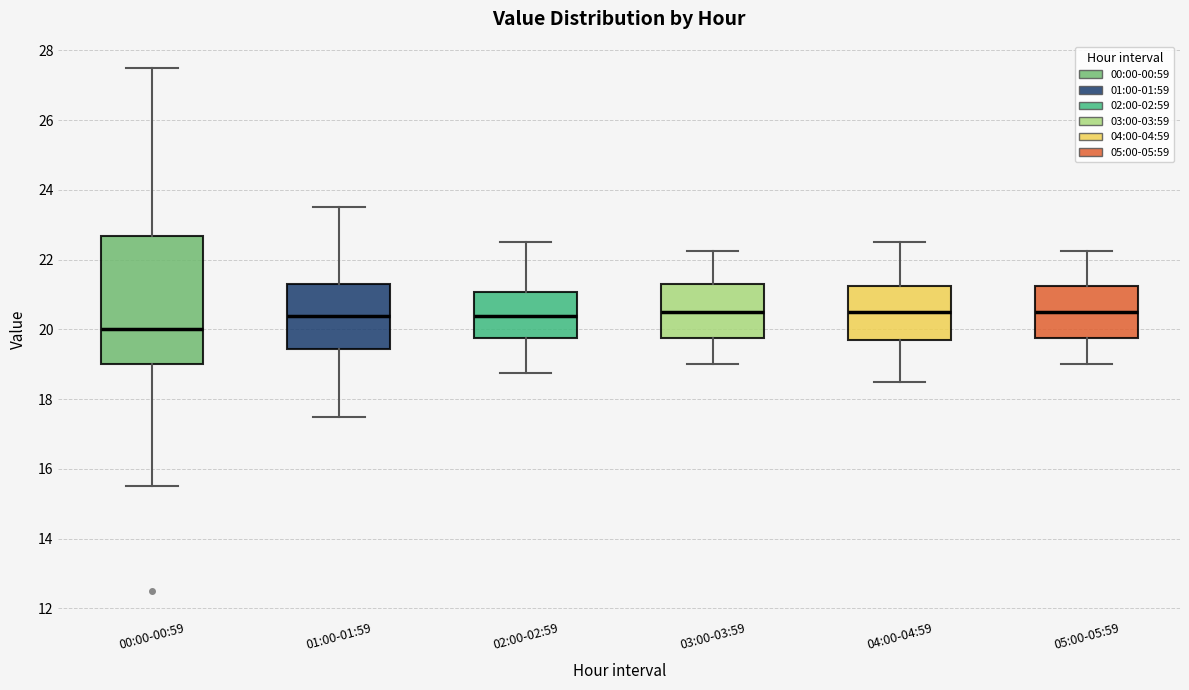

Comparing the boxes themselves (not the whiskers), which one is the tallest?

00:00-00:59